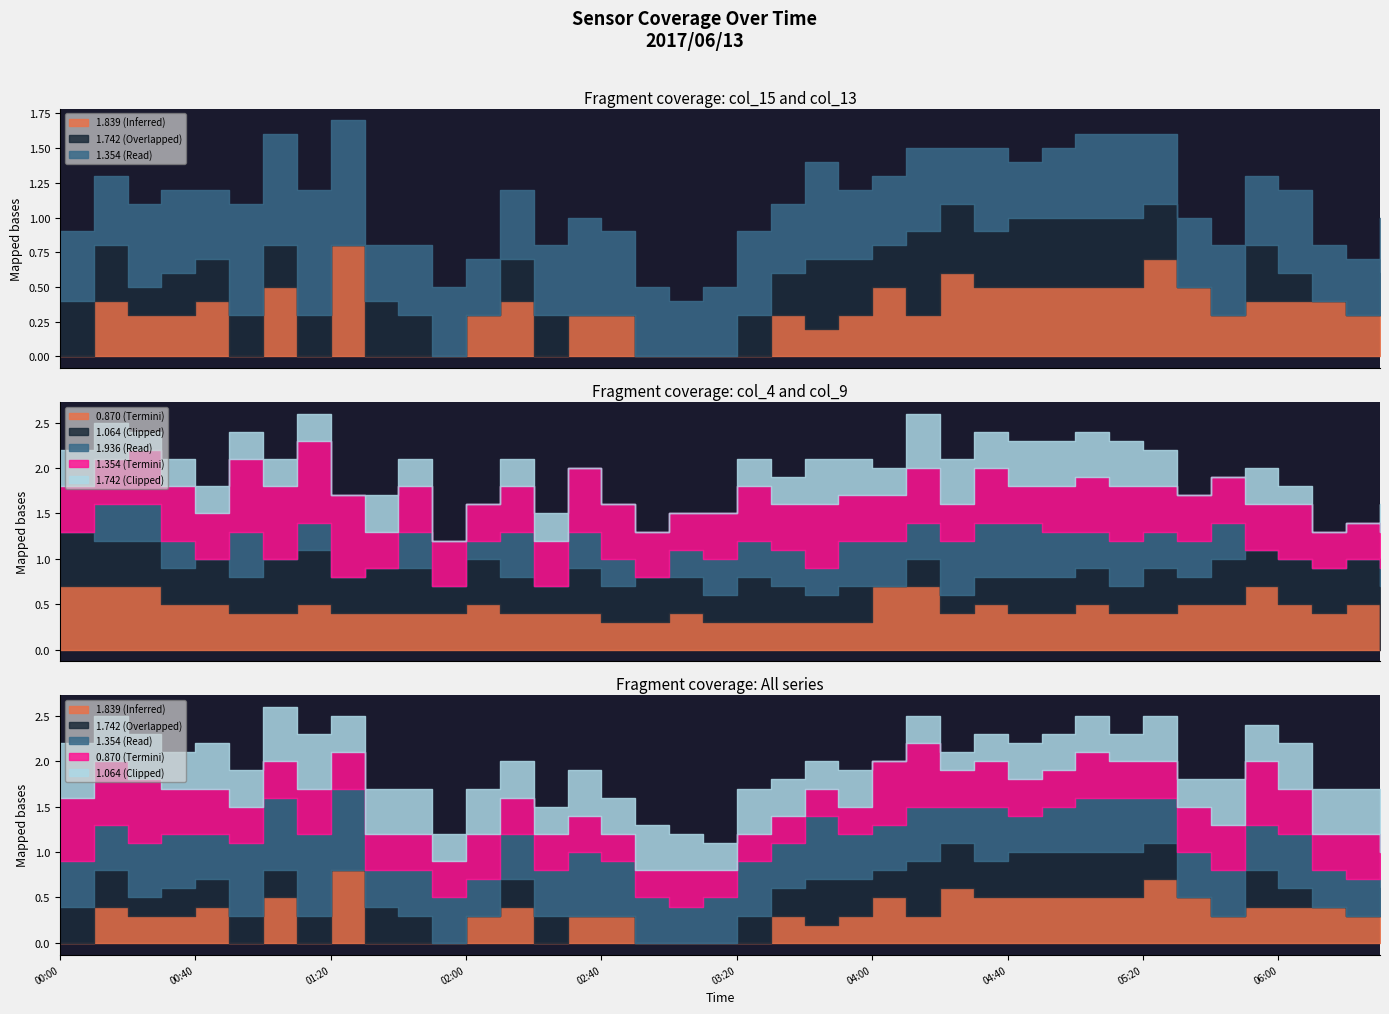

What is the difference between the maximum and minimum values in the 1.354 series?

0.5